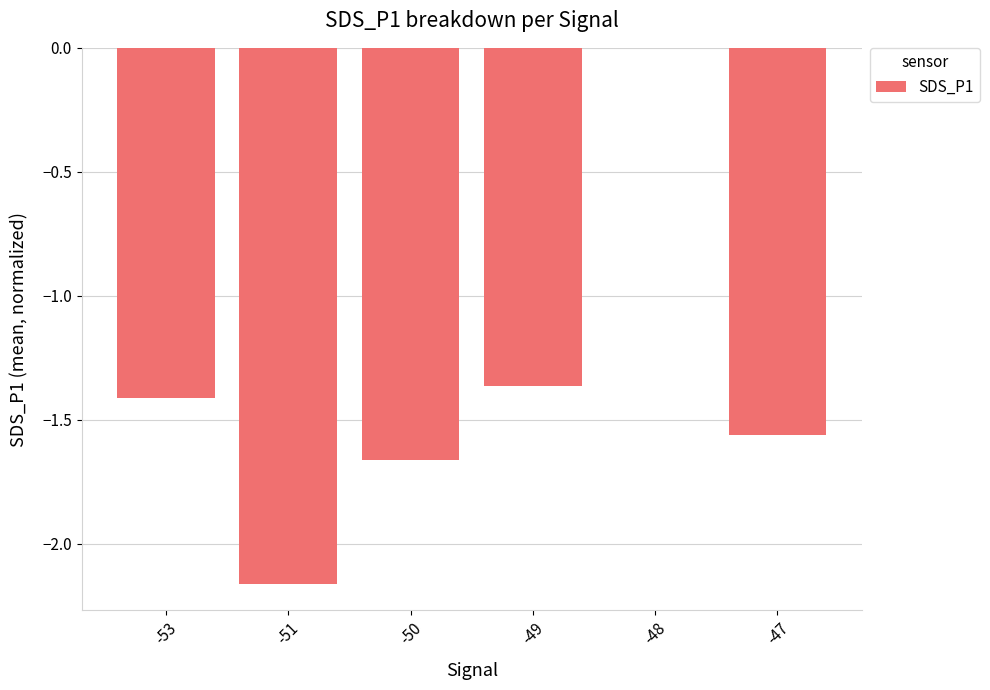

The value at -49 is -1.4. True or false?

True